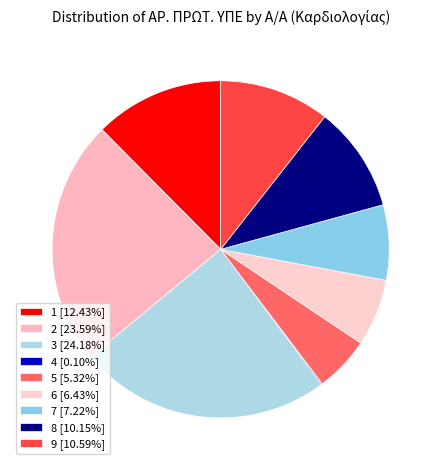

Which has a higher value, 7 or 3?

3